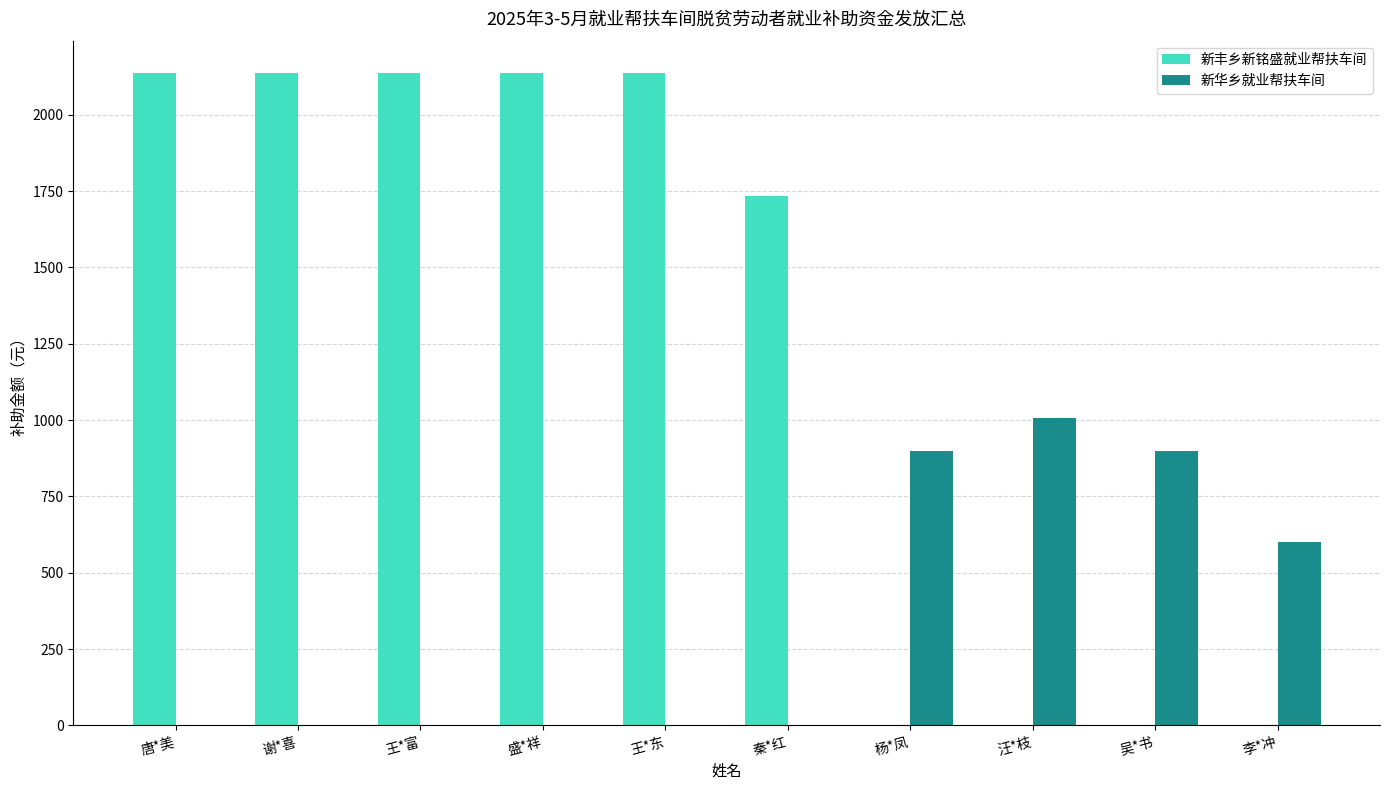

What is the highest value of the 新丰乡新铭盛就业帮扶车间 series?

2136